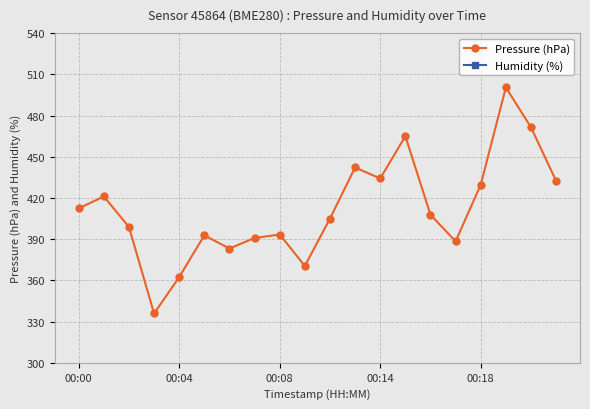

The value of Pressure (hPa) at 00:18 is 429.7. True or false?

True